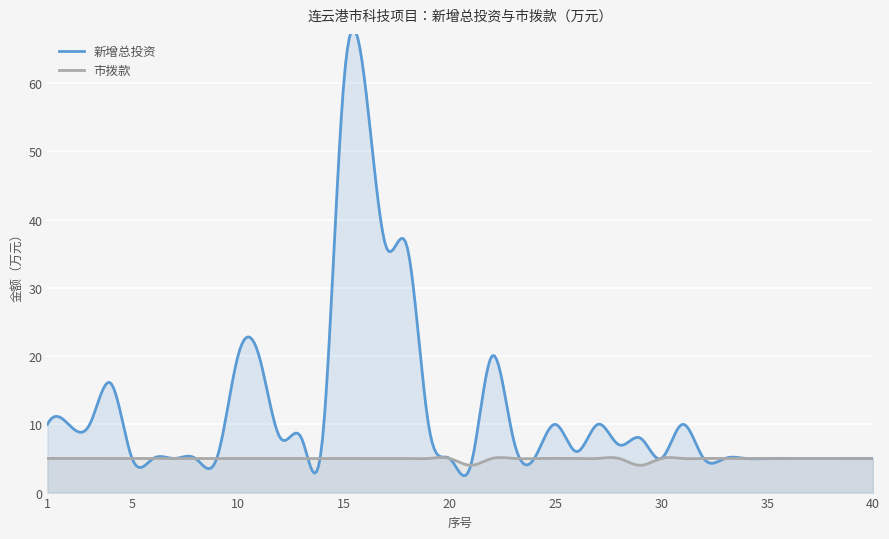

Count the 市拨款 values in the range 5 to 6.

38